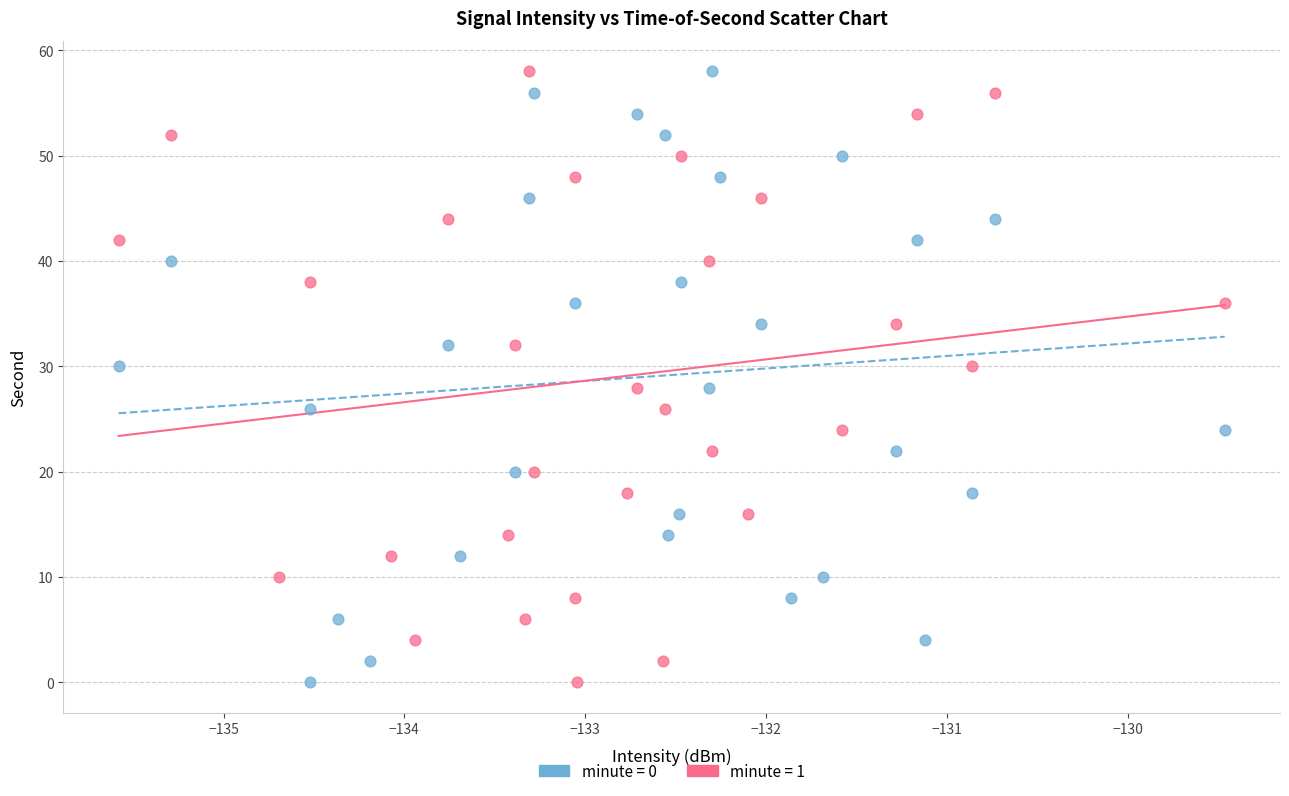

What are all the series names shown in the legend?

minute = 0, minute = 1